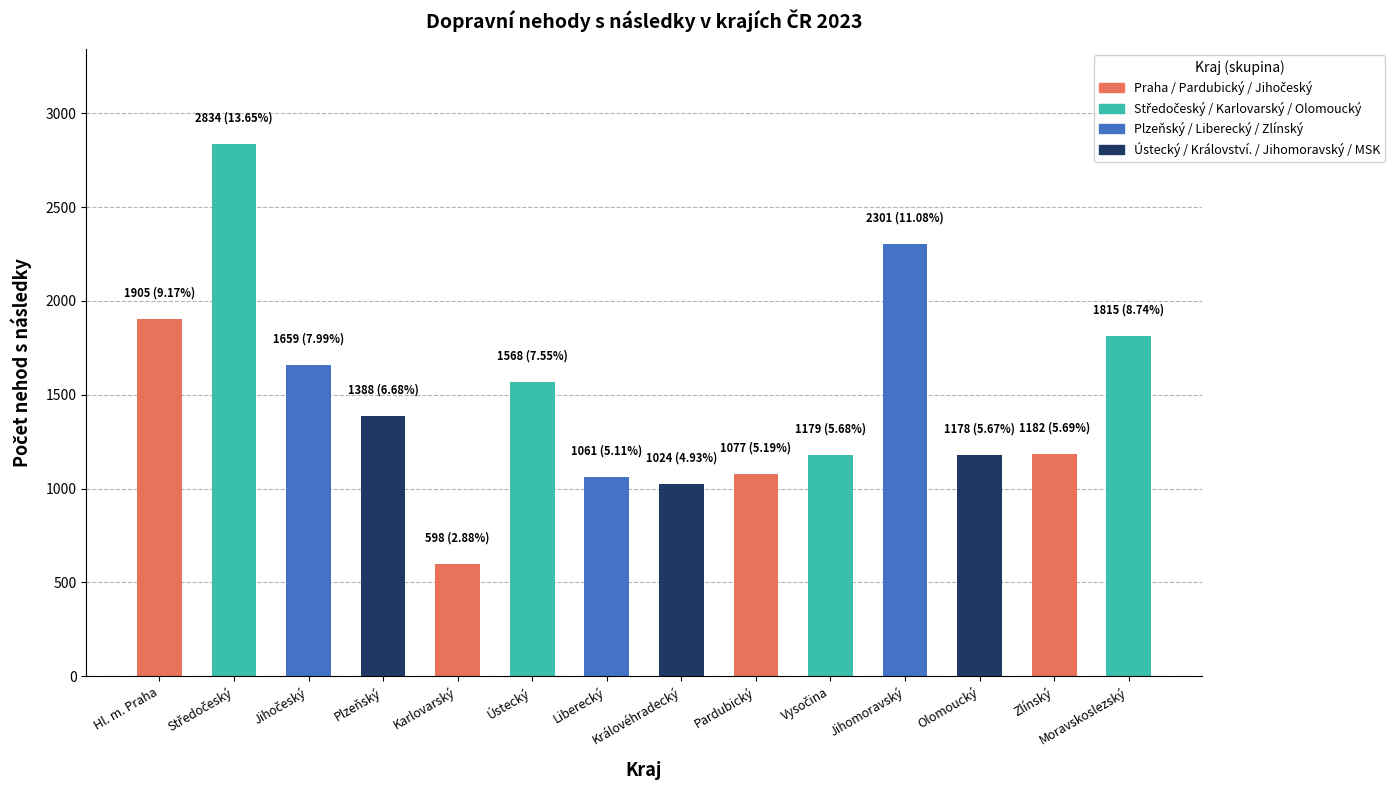

At which label does the data first exceed 1388?

Hl. m. Praha